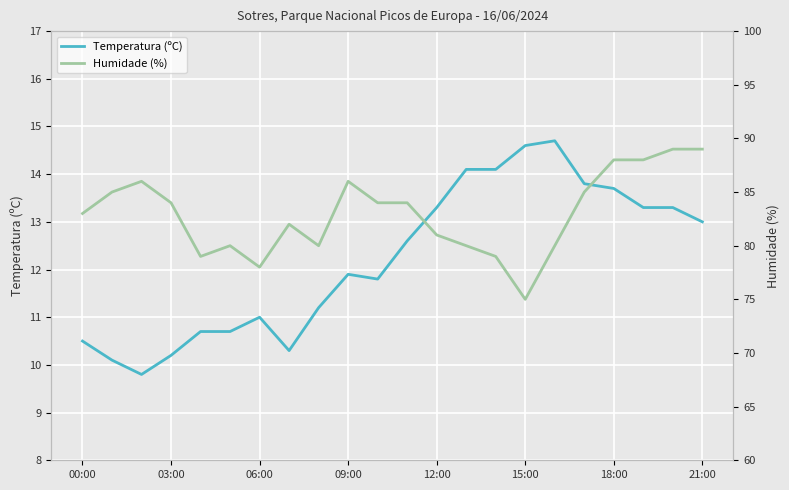

What is the minimum value for Temperatura (ºC)?

9.8